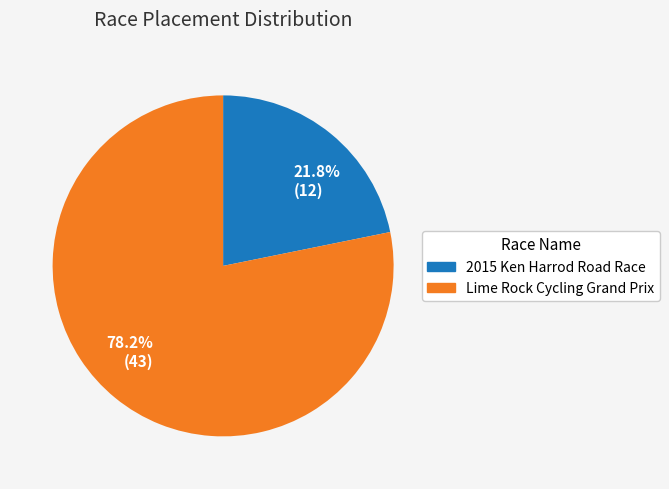

To the nearest percent, what is the difference between the largest and smallest slice percentages?

56%